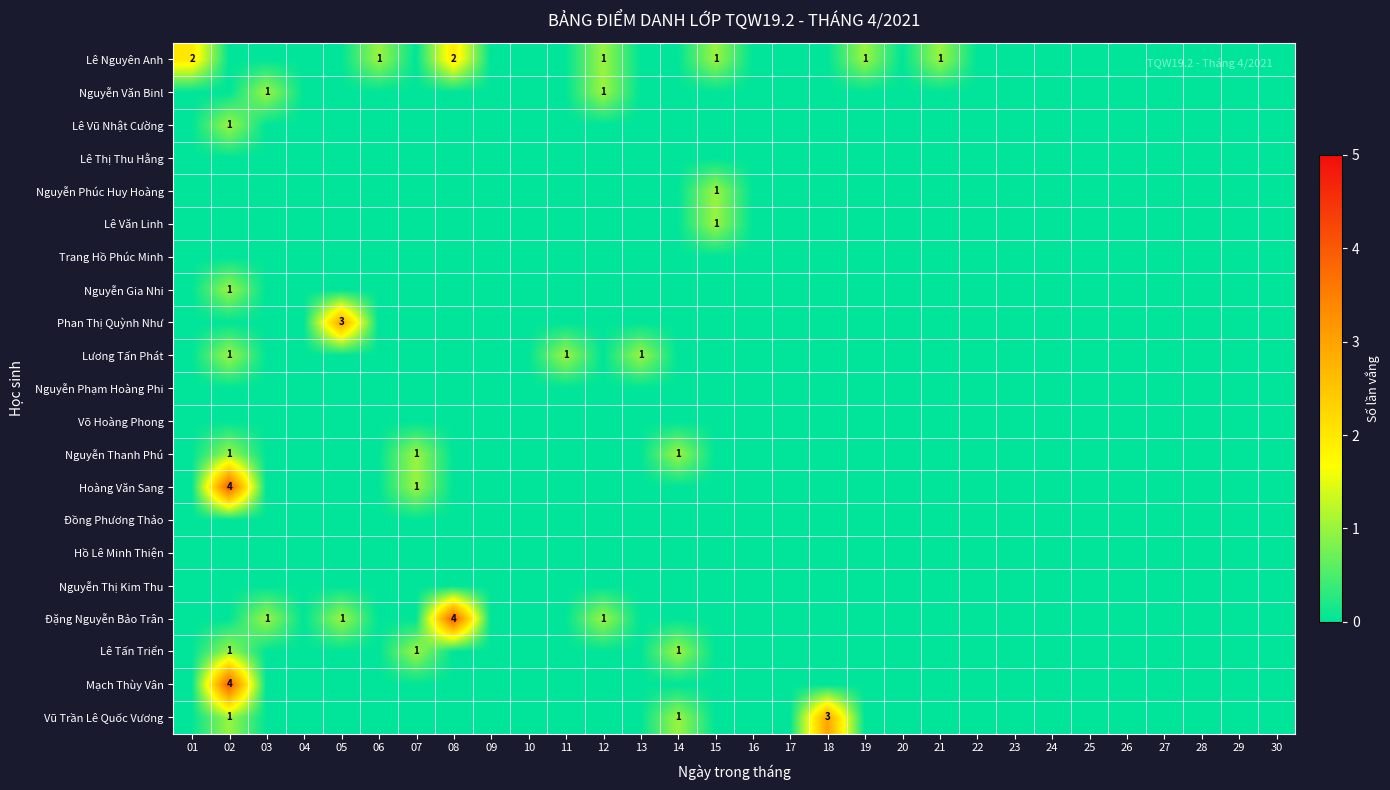

Is it true that Phan Thị Quỳnh Như equals 3 at 05?

True